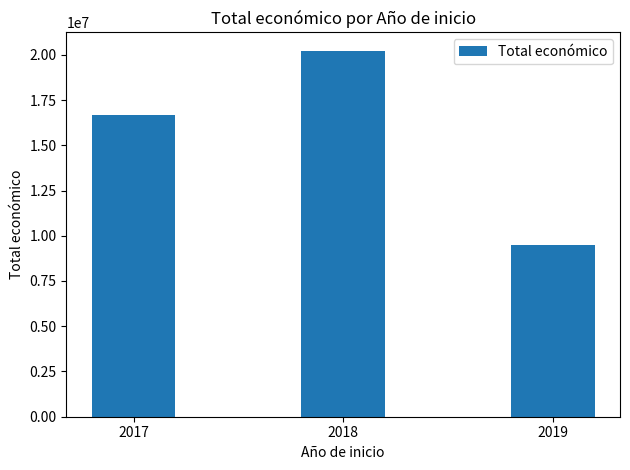

The value at 2019 is 9465383. True or false?

True